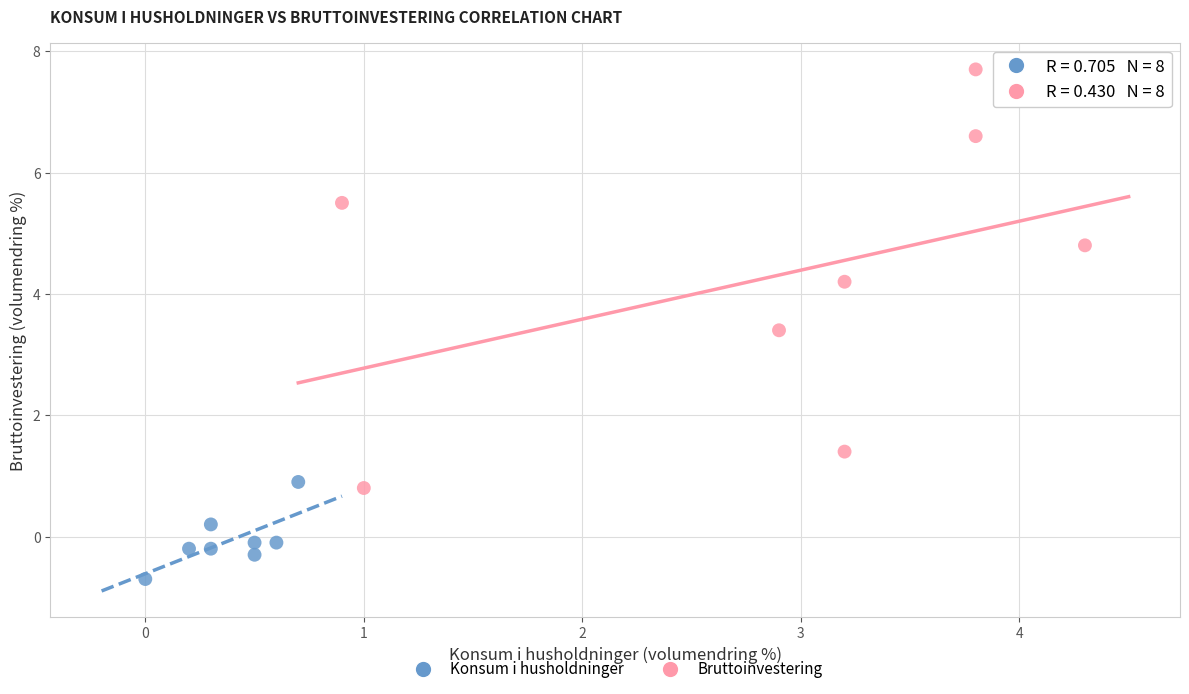

Which series reaches the minimum Y coordinate?

Konsum i husholdninger